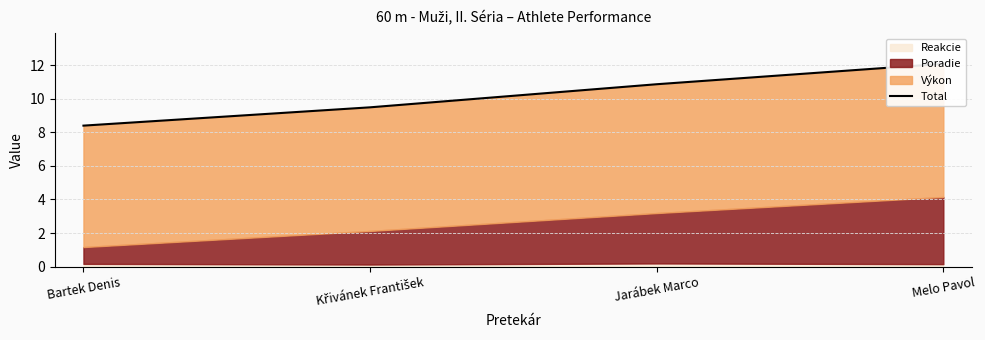

What is the ratio of the value at Bartek Denis to the value at Melo Pavol?

0.7